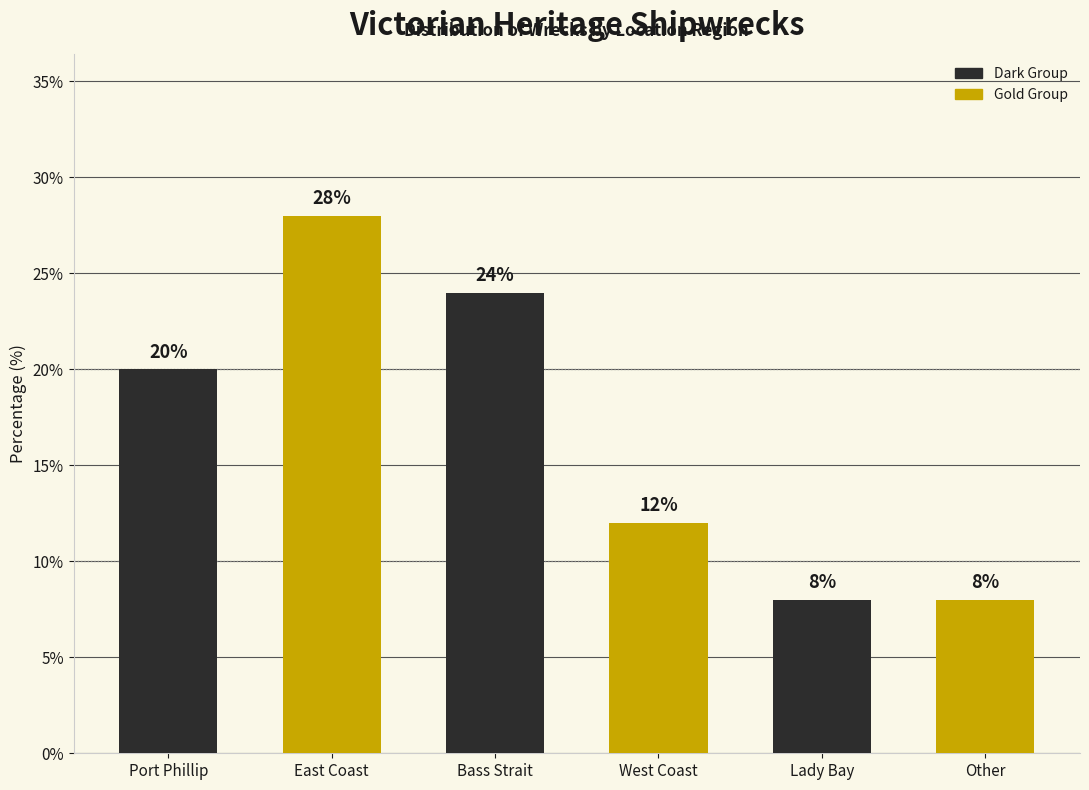

Reading left to right, what are all the values shown in this chart?

20.0	28.0	24.0	12.0	8.0	8.0